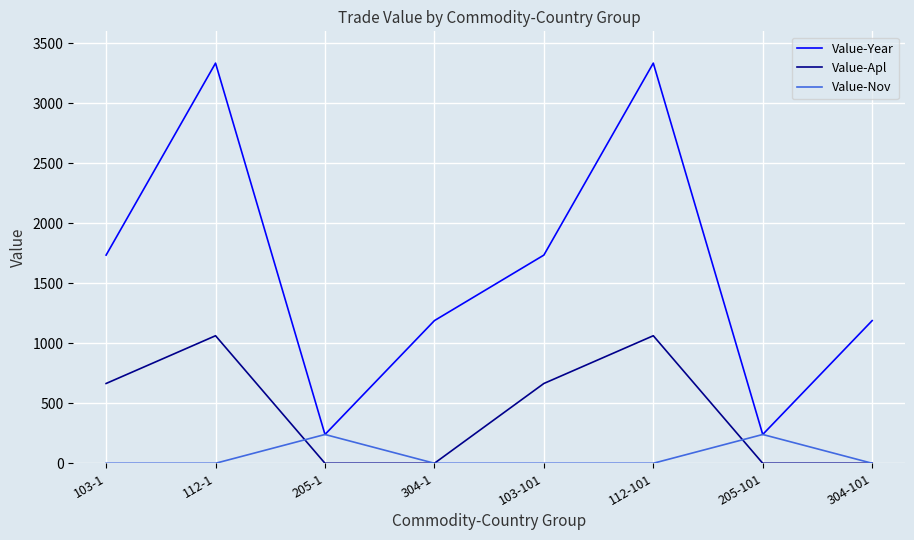

What position from the right is 103-1?

8